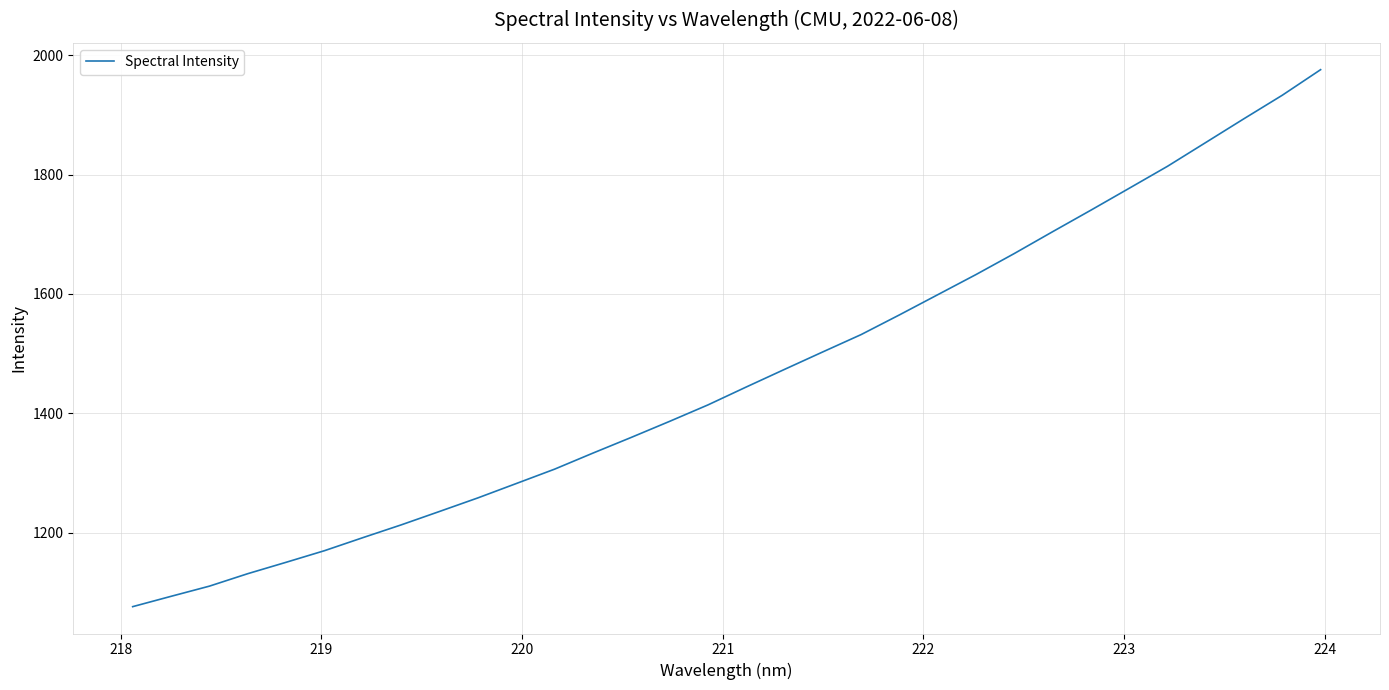

What is the difference between the maximum and minimum values?

899.3